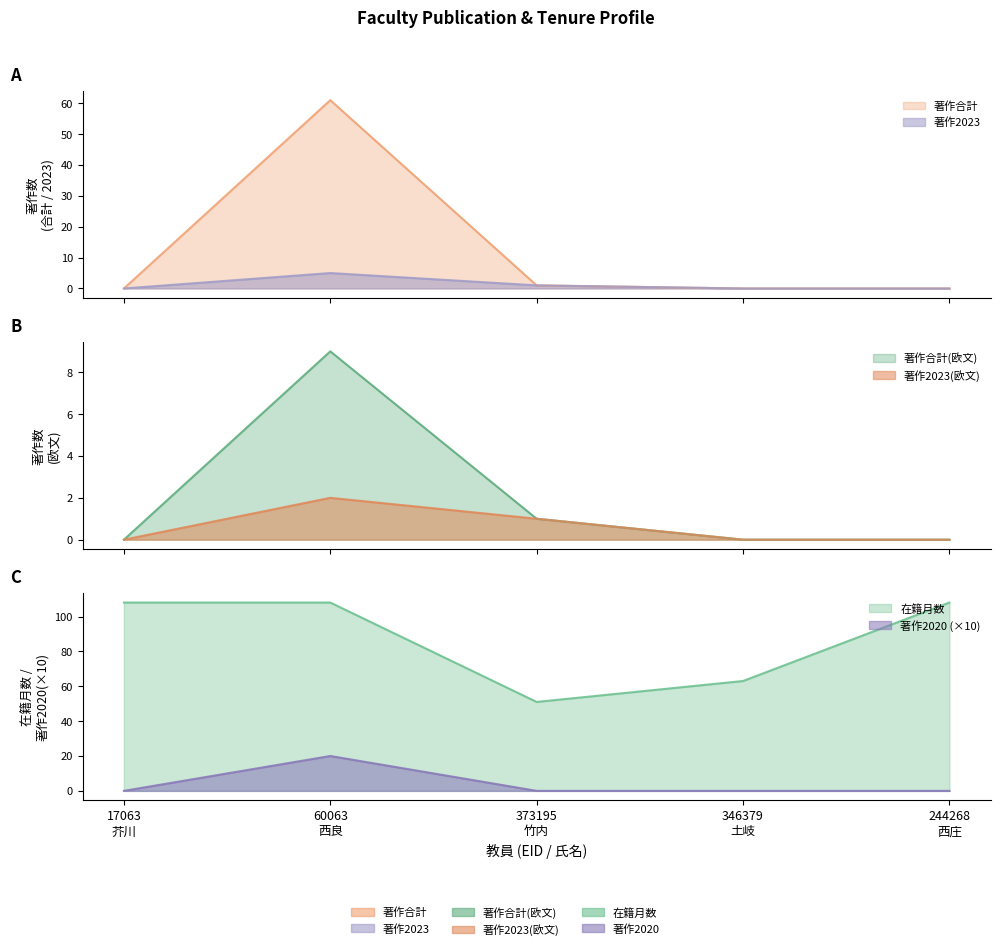

True or false: 在籍月数 and 著作2023(欧文) intersect in this chart.

False